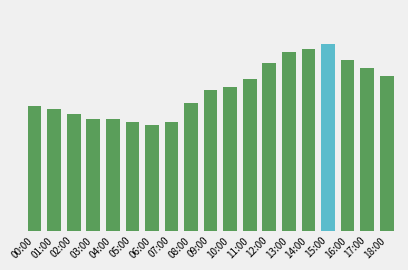

Are the bars horizontal?

No